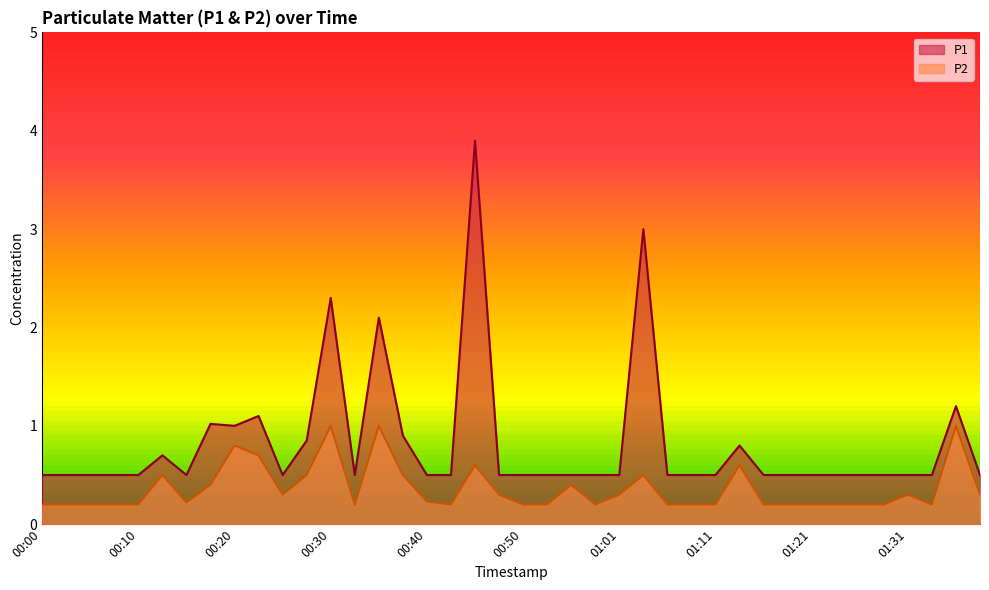

Reading left to right, transcribe all the data shown in this chart.

P1: 00:00=0.5	00:03=0.5	00:05=0.5	00:08=0.5	00:10=0.5	00:13=0.7	00:15=0.5	00:18=1.0	00:20=1.0	00:23=1.1	00:25=0.5	00:28=0.8	00:30=2.3	00:33=0.5	00:35=2.1	00:38=0.9	00:40=0.5	00:43=0.5	00:45=3.9	00:48=0.5	00:50=0.5	00:53=0.5	00:56=0.5	00:58=0.5	01:01=0.5	01:03=3.0	01:06=0.5	01:08=0.5	01:11=0.5	01:13=0.8	01:16=0.5	01:18=0.5	01:21=0.5	01:23=0.5	01:26=0.5	01:28=0.5	01:31=0.5	01:34=0.5	01:36=1.2	01:39=0.5
P2: 00:00=0.2	00:03=0.2	00:05=0.2	00:08=0.2	00:10=0.2	00:13=0.5	00:15=0.2	00:18=0.4	00:20=0.8	00:23=0.7	00:25=0.3	00:28=0.5	00:30=1.0	00:33=0.2	00:35=1.0	00:38=0.5	00:40=0.2	00:43=0.2	00:45=0.6	00:48=0.3	00:50=0.2	00:53=0.2	00:56=0.4	00:58=0.2	01:01=0.3	01:03=0.5	01:06=0.2	01:08=0.2	01:11=0.2	01:13=0.6	01:16=0.2	01:18=0.2	01:21=0.2	01:23=0.2	01:26=0.2	01:28=0.2	01:31=0.3	01:34=0.2	01:36=1.0	01:39=0.3